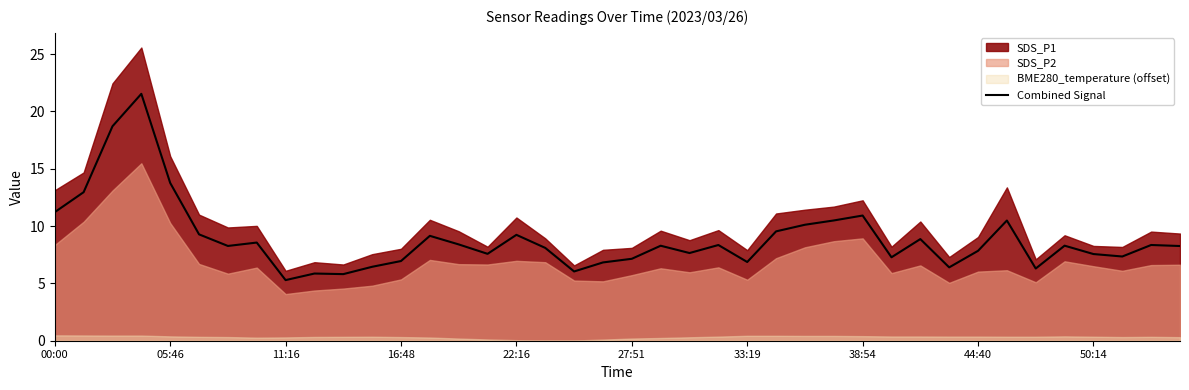

True or false: there are more than 0 points higher than both neighbors.

True